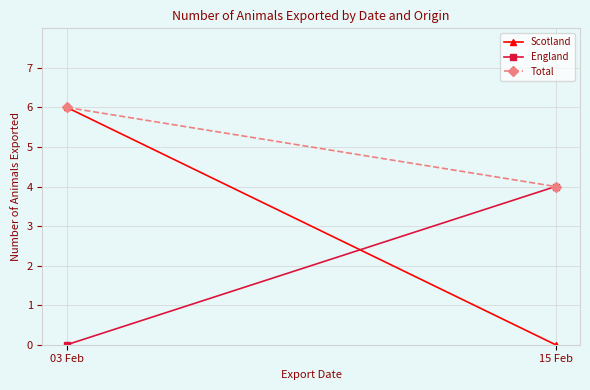

Read the England value at 15 Feb.

4